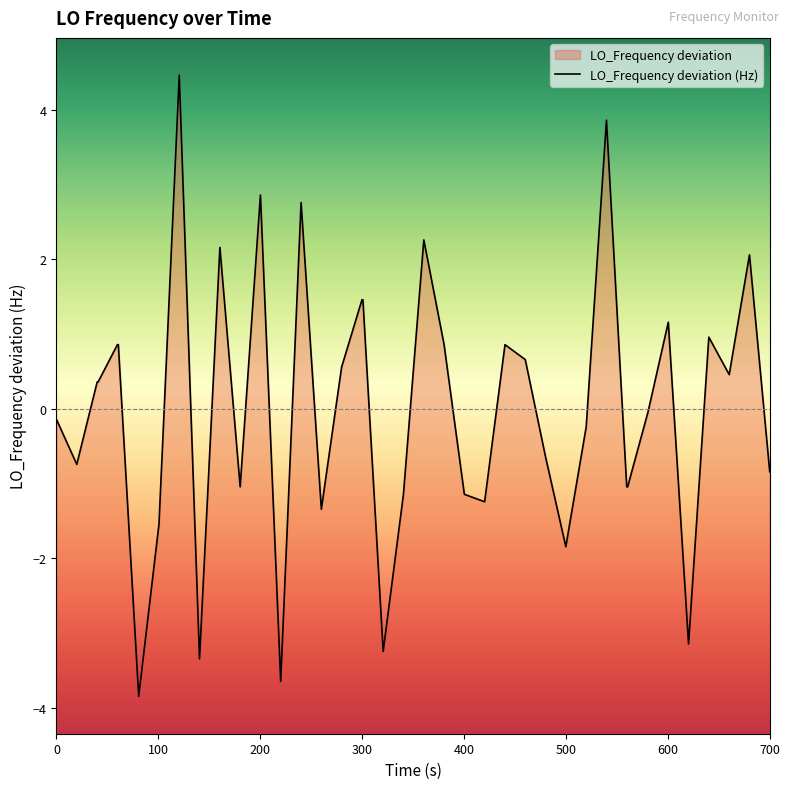

True or false: there are more than 2 points higher than both neighbors.

True